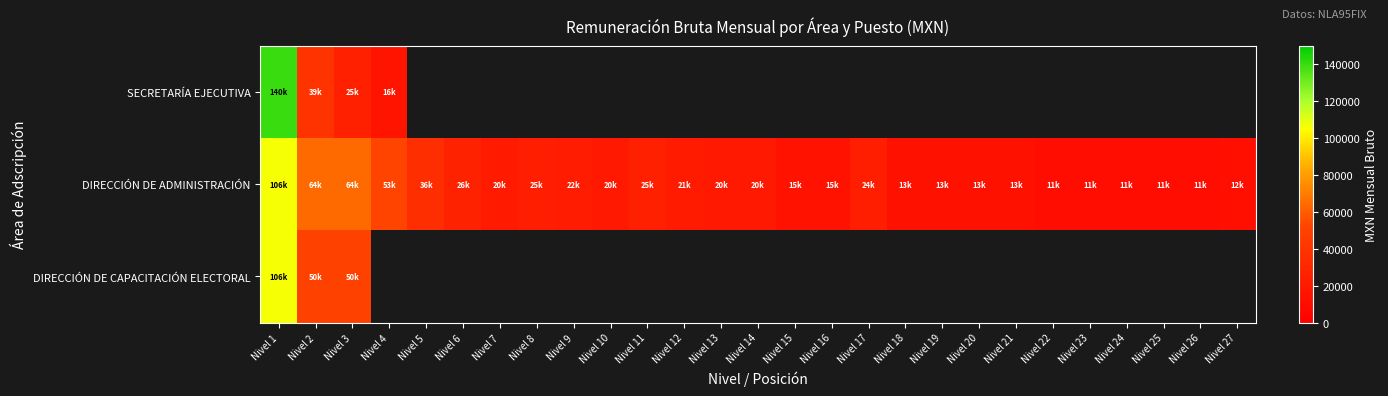

Read the DIRECCIÓN DE ADMINISTRACIÓN value at Nivel 14.

19596.3